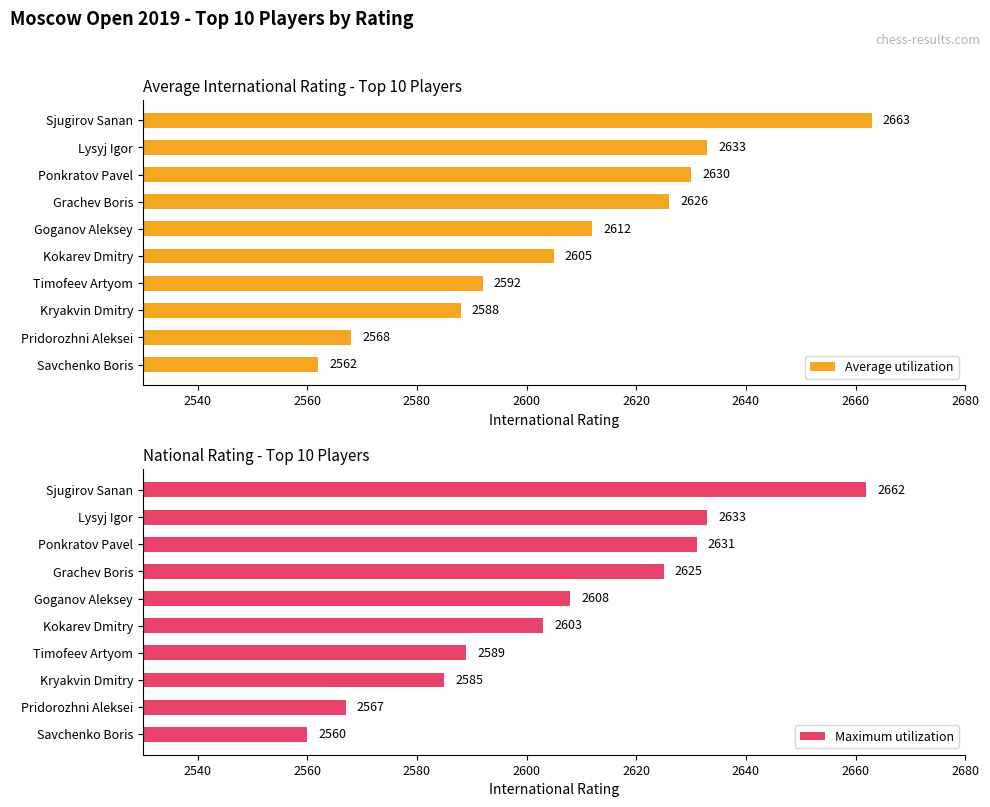

The value of Maximum utilization at Timofeev Artyom is 2589. True or false?

True